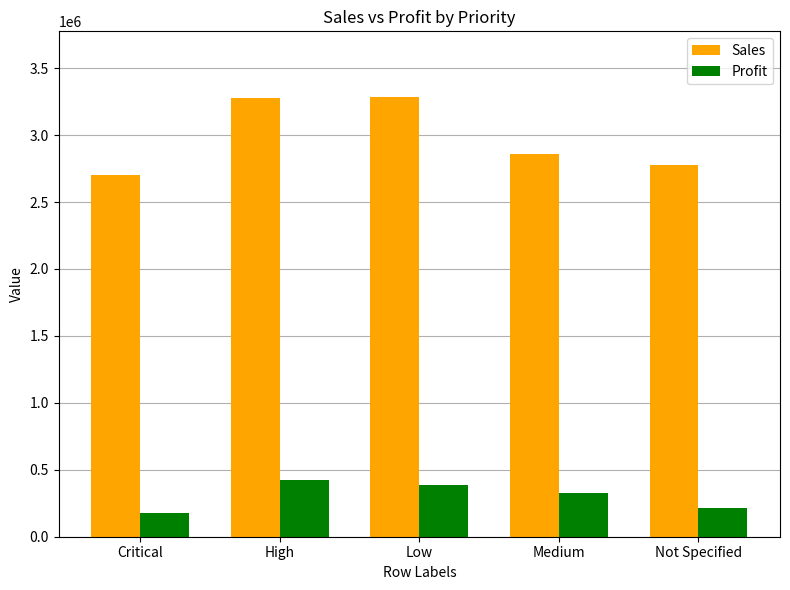

Rank the categories by Profit value from highest to lowest.

High, Low, Medium, Not Specified, Critical